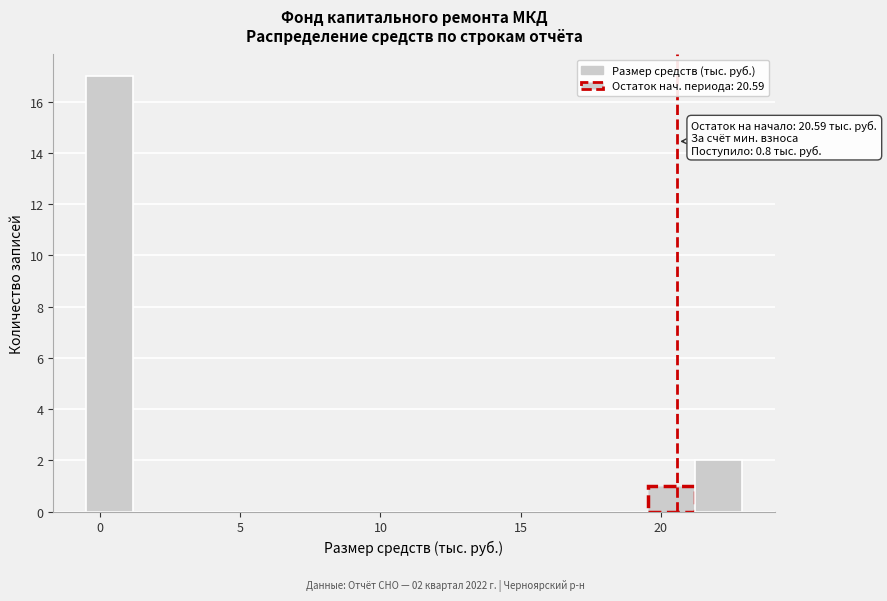

Read against the x-axis, roughly where is the centre of the tallest bar?

0.5